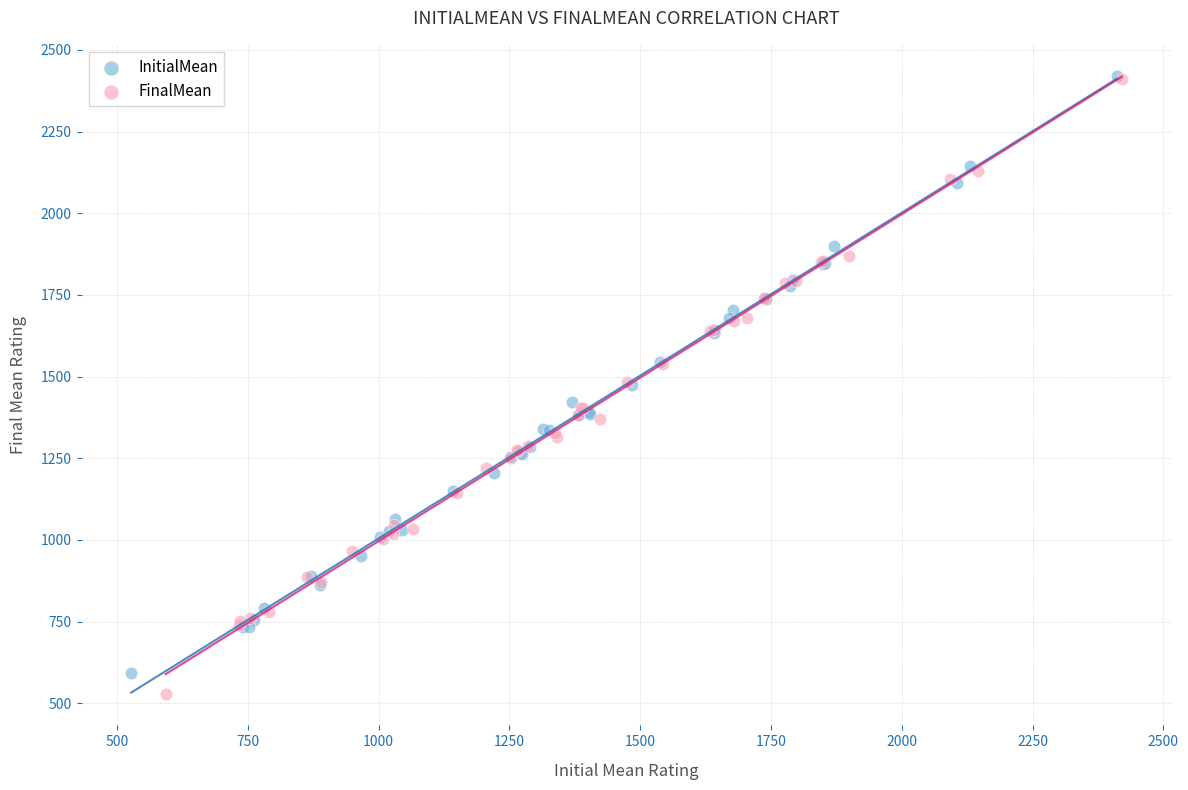

What are all the series names shown in the legend?

InitialMean, FinalMean